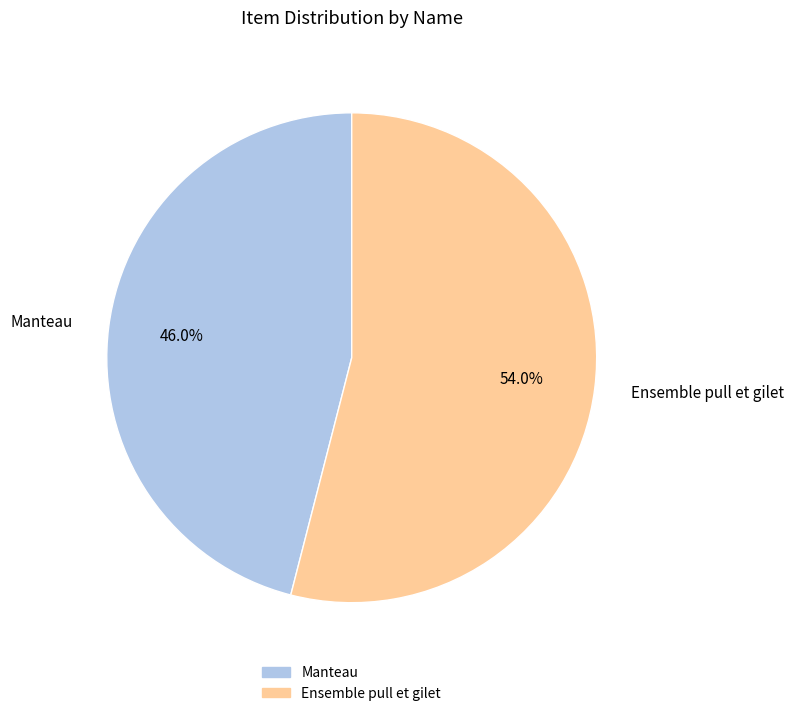

Count the number of slices in the pie.

2